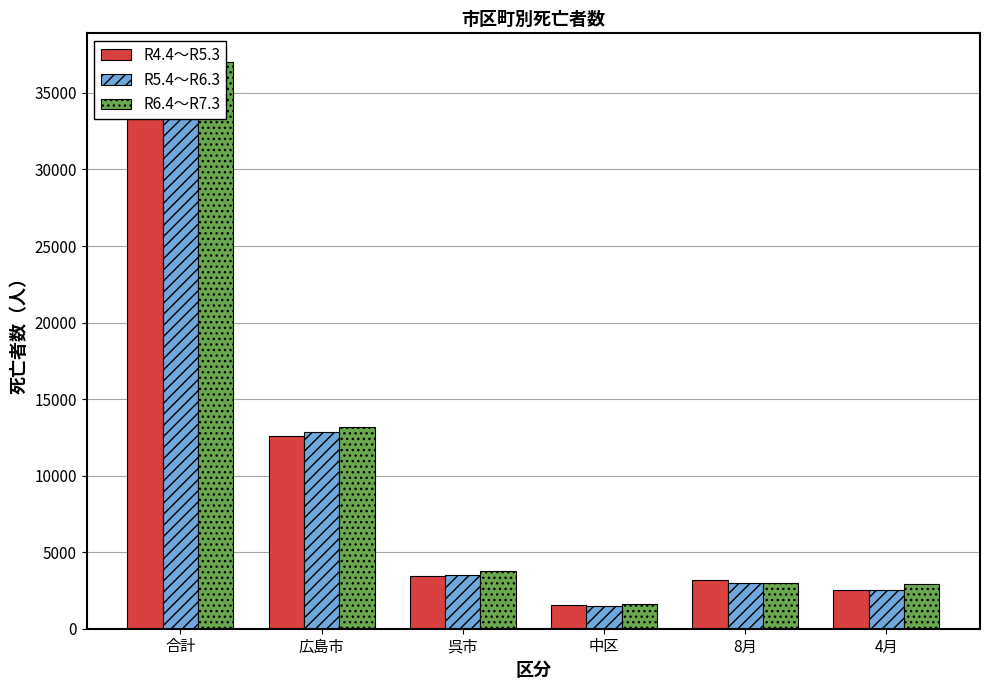

Which series has the largest total across all categories?

R6.4～R7.3